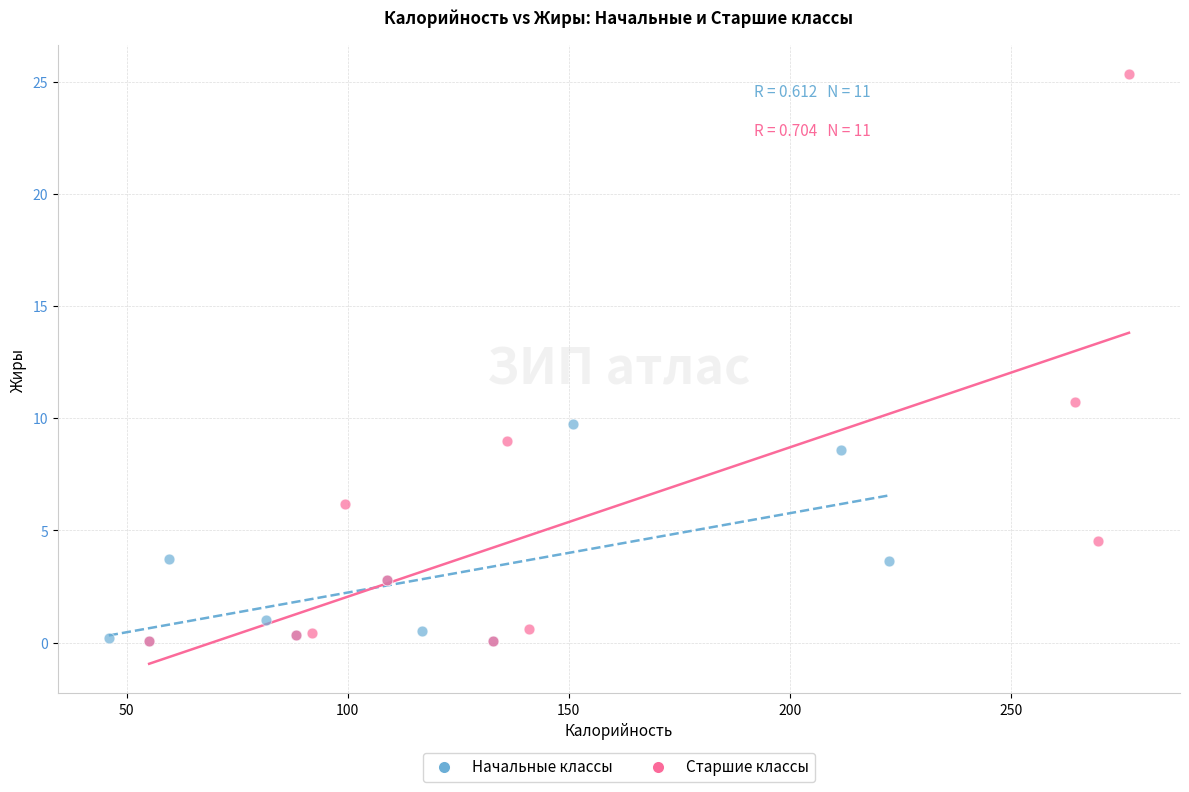

Which series reaches the maximum Y coordinate?

Старшие классы